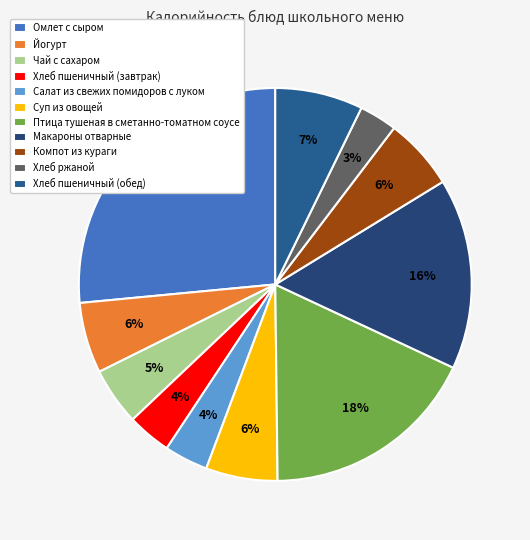

Which slice is the smallest?

Хлеб ржаной